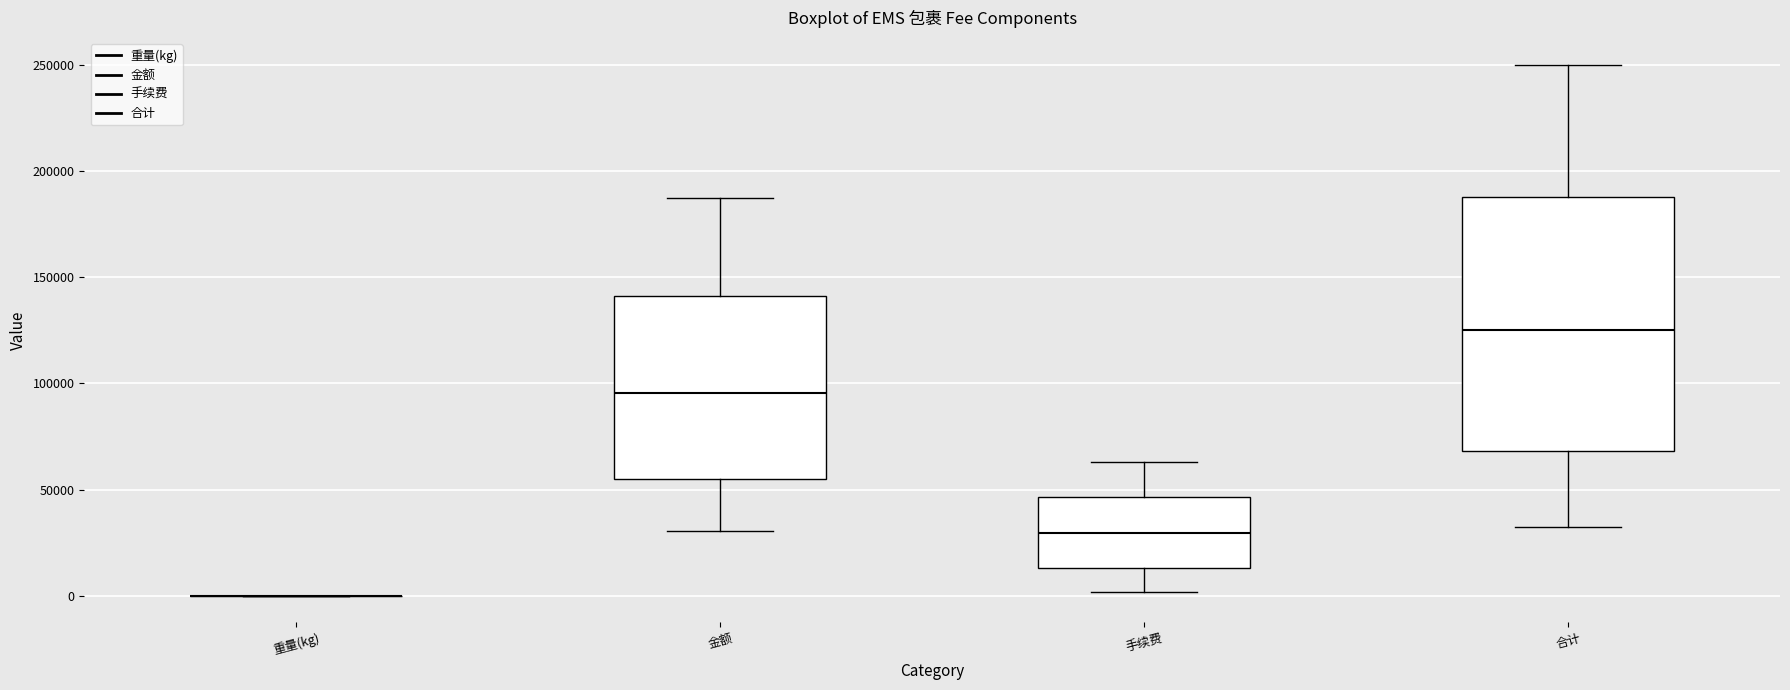

Reading left to right, read every box against the y-axis: the position of its median line, the range the box covers, and the ends of its whiskers. The values are not printed on the chart, so give them approximately, as read against the axis.

重量(kg): box collapsed to a line at 0, whiskers 0 to 0
金额: median 95000, box 55000 to 140000, whiskers 30000 to 185000
手续费: median 30000, box 15000 to 45000, whiskers 0 to 65000
合计: median 125000, box 70000 to 190000, whiskers 30000 to 250000